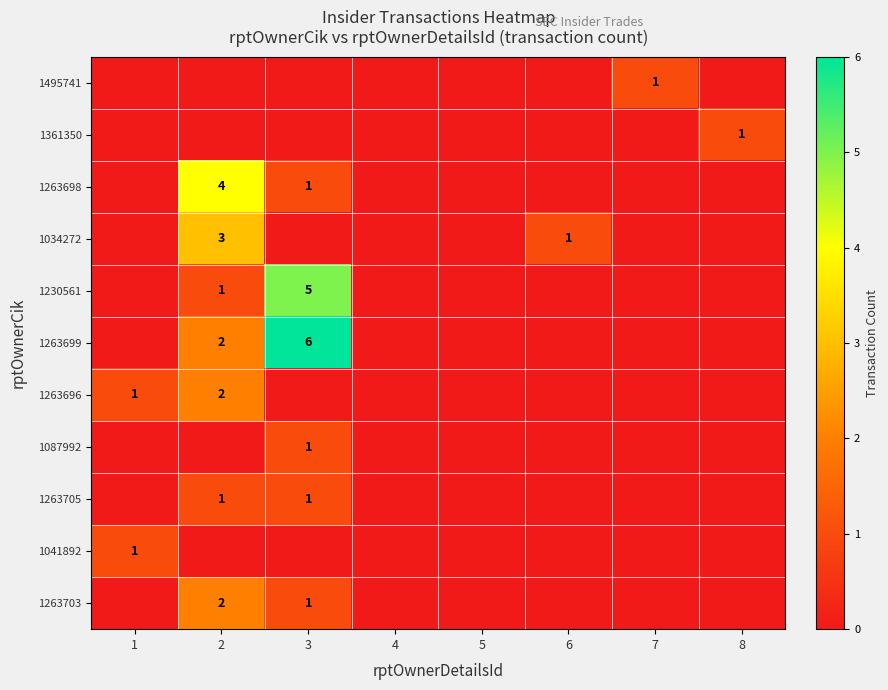

The value of 1263699 at 3 is 6. True or false?

True